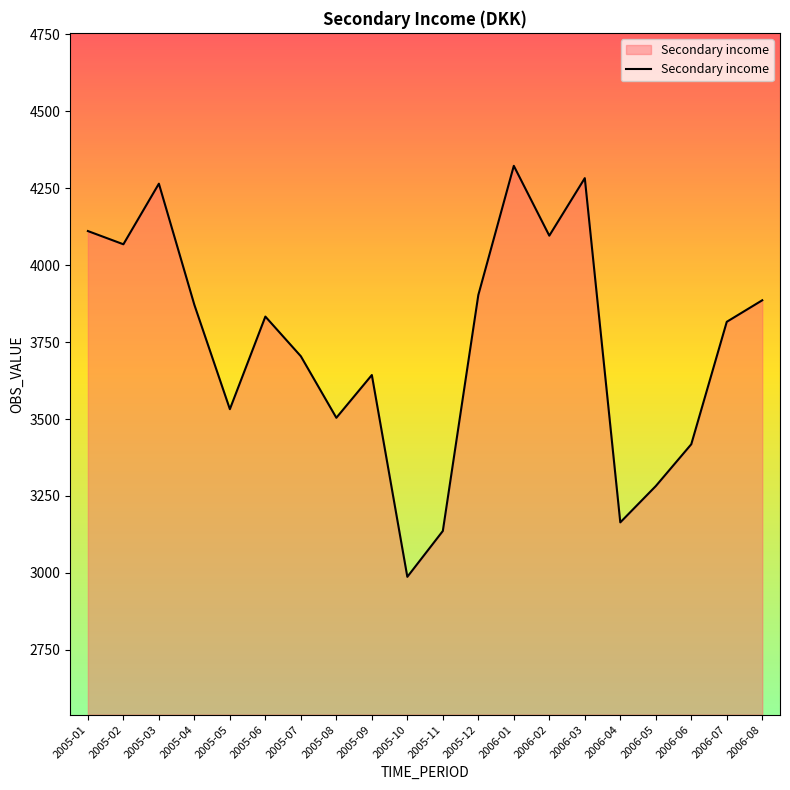

Is it true that the value at 2005-04 is 3871?

True